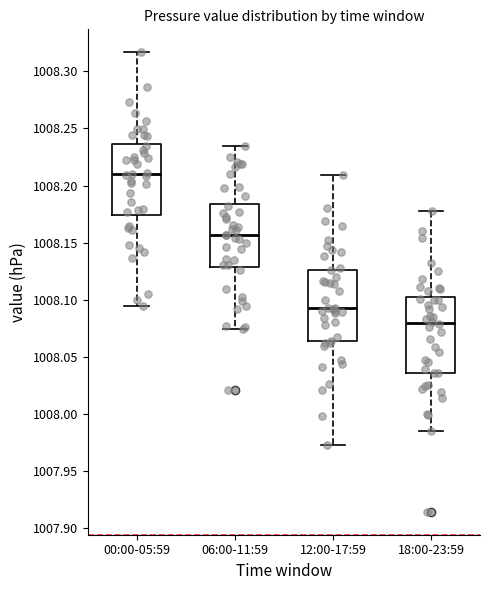

Where does the lower whisker of the box for 18:00-23:59 end on the y-axis? The values are not printed on the chart, so give them approximately, as read against the axis.

1007.985